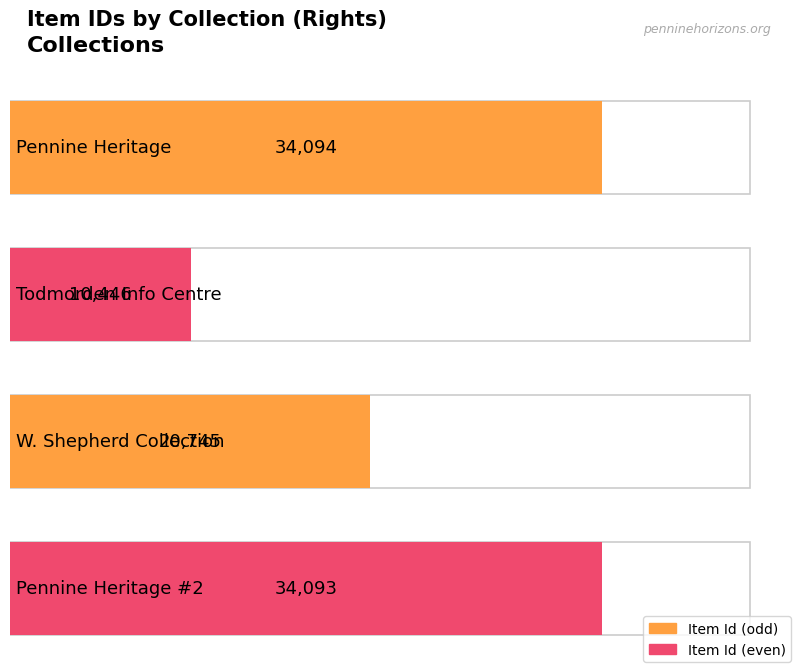

Between PHDA - Todmorden Information Centre Trust and PHDA - Pennine Heritage Collection, which is larger?

PHDA - Pennine Heritage Collection